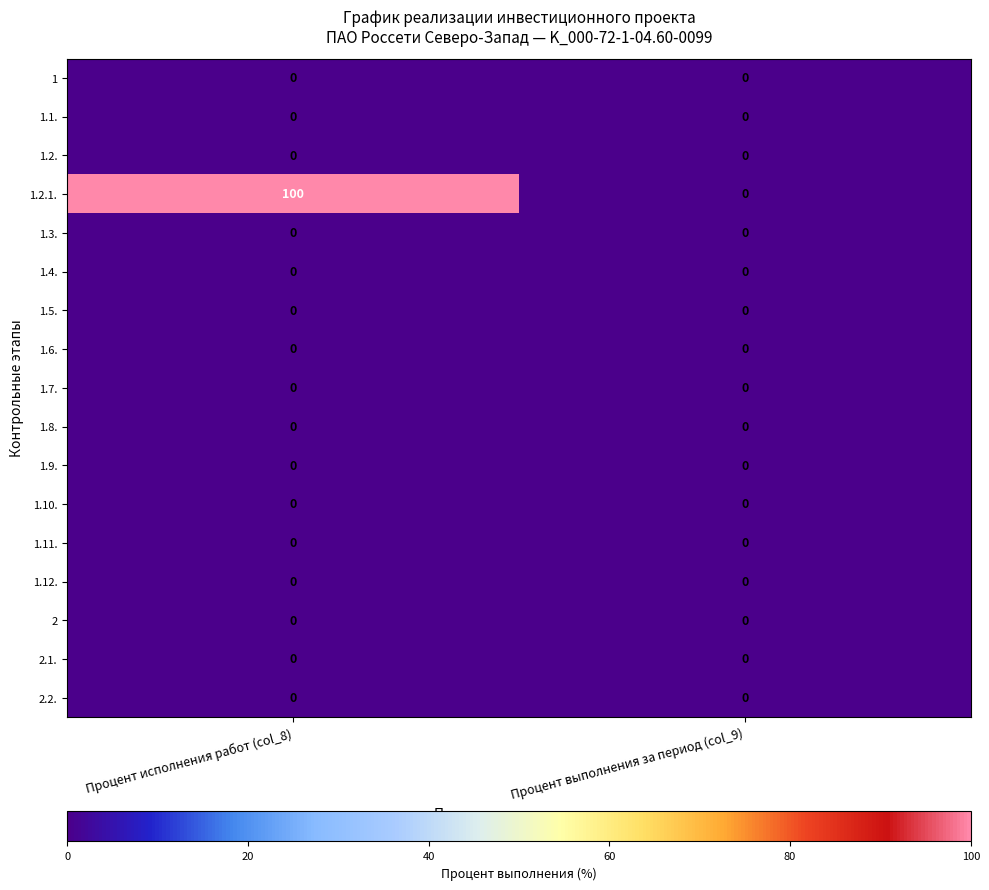

The value of 1.3. at Процент выполнения за период (col_9) is 0. True or false?

True